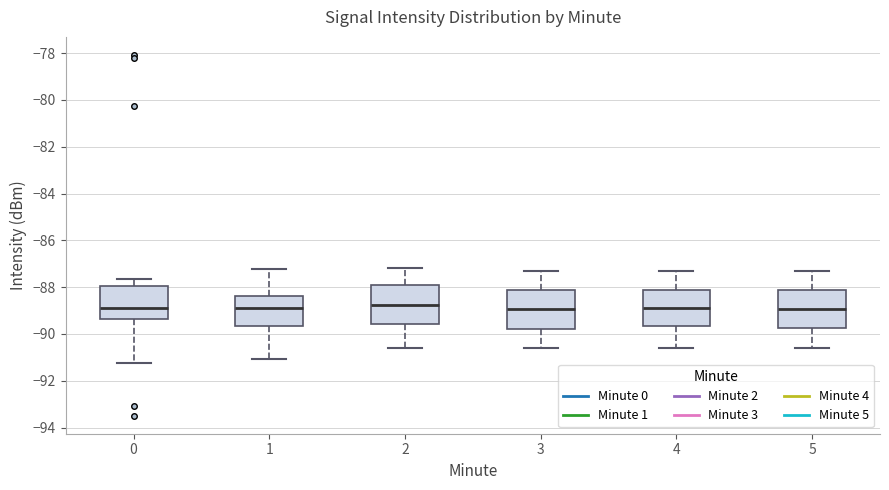

Where is the lower edge of the box at x = 2 on the y-axis? The values are not printed on the chart, so give them approximately, as read against the axis.

-89.6